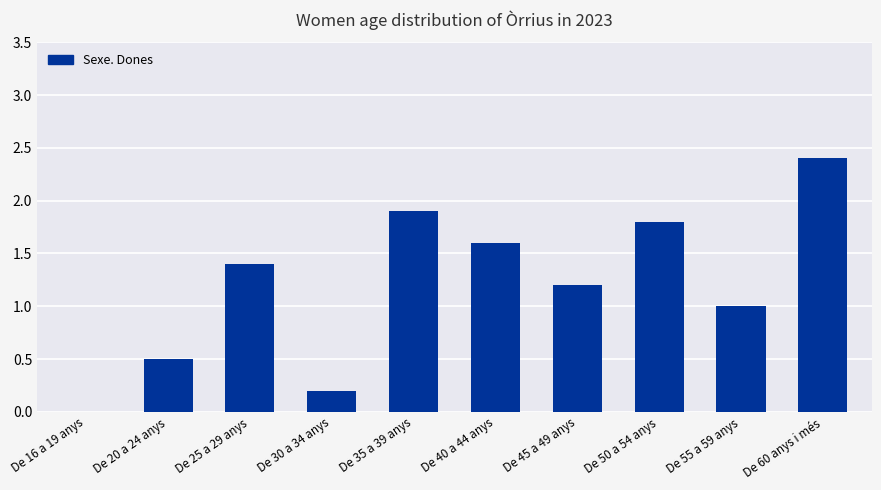

Count the number of categories in the chart.

10